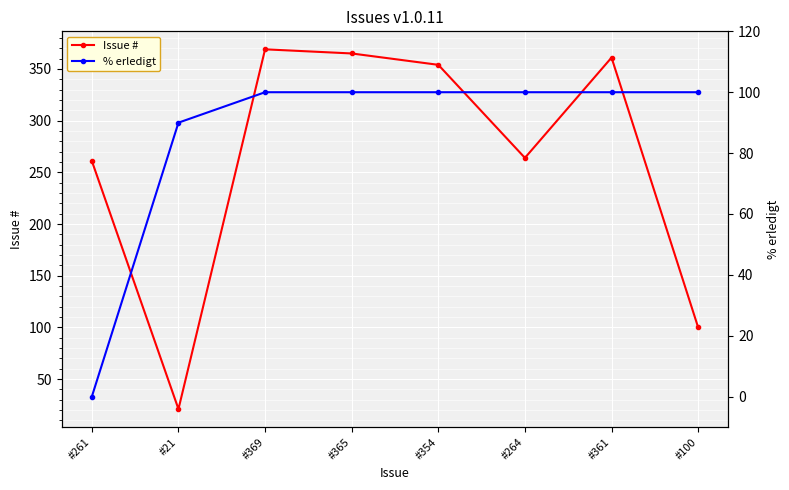

What is the average value of the Issue # series?

262